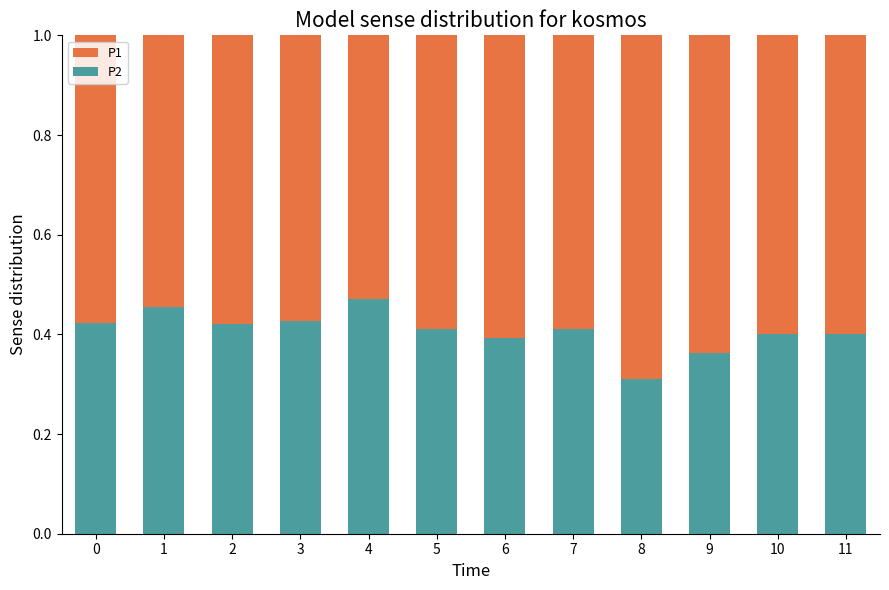

Count the P2 values in the range 0 to 1.

12